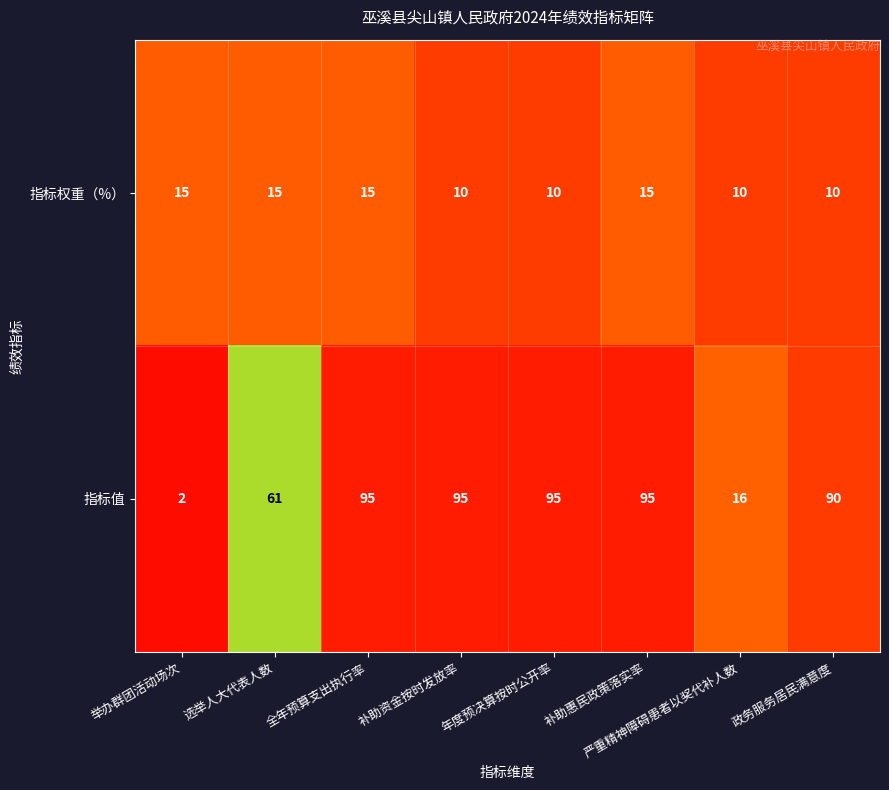

What is the total value across all series at 全年预算支出执行率?

110